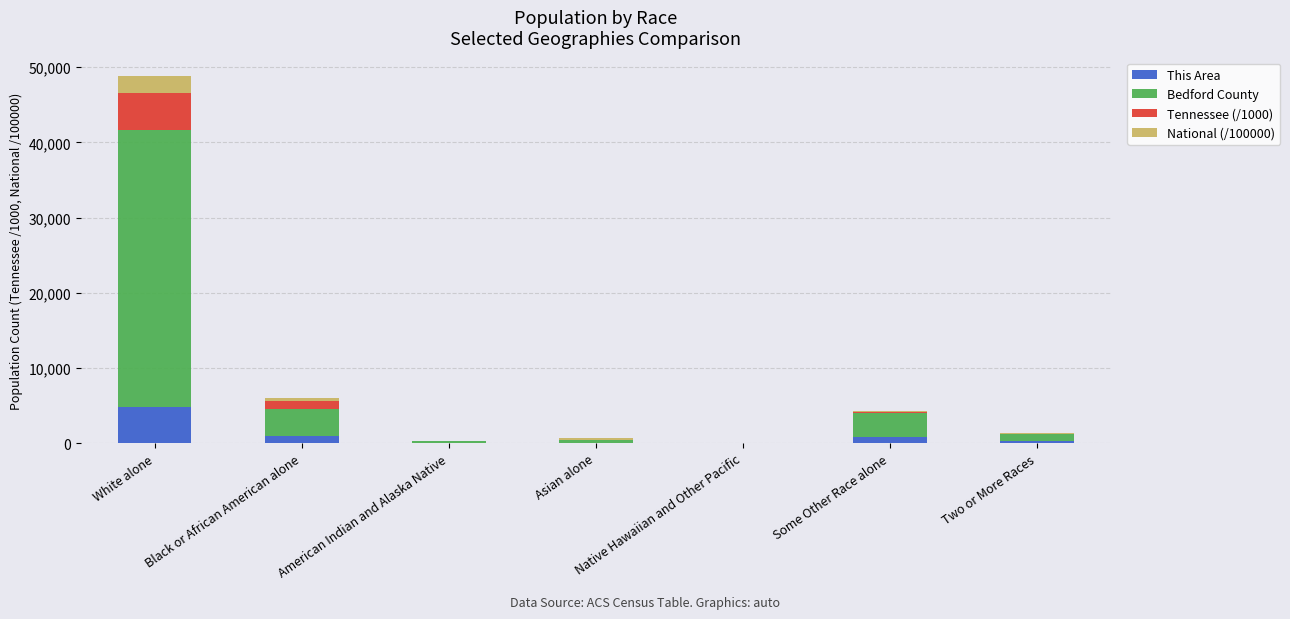

What is the highest value of the This Area series?

4827.0